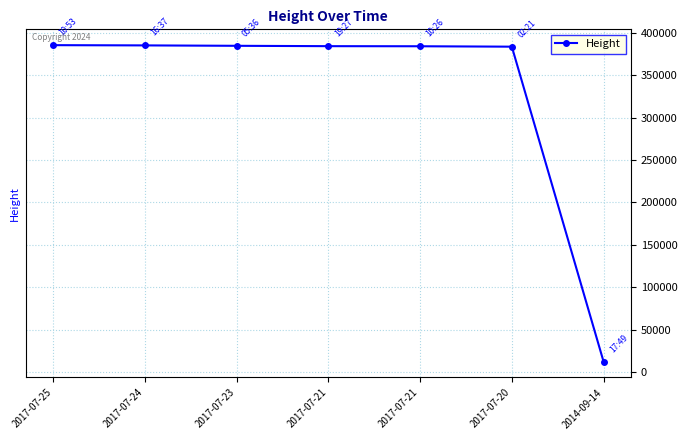

What is the label of the 5th point from the left?

2017-07-21